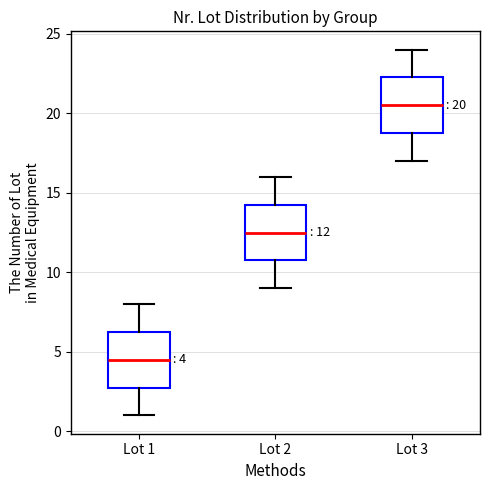

Which box's median line is the highest?

Lot 3